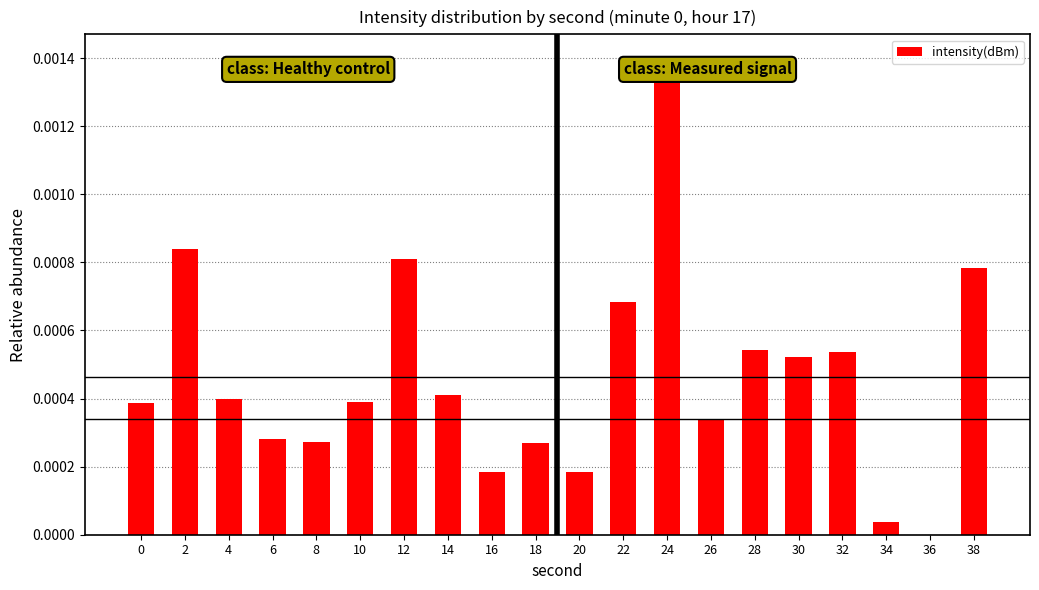

Which category has the highest value across all series?

24